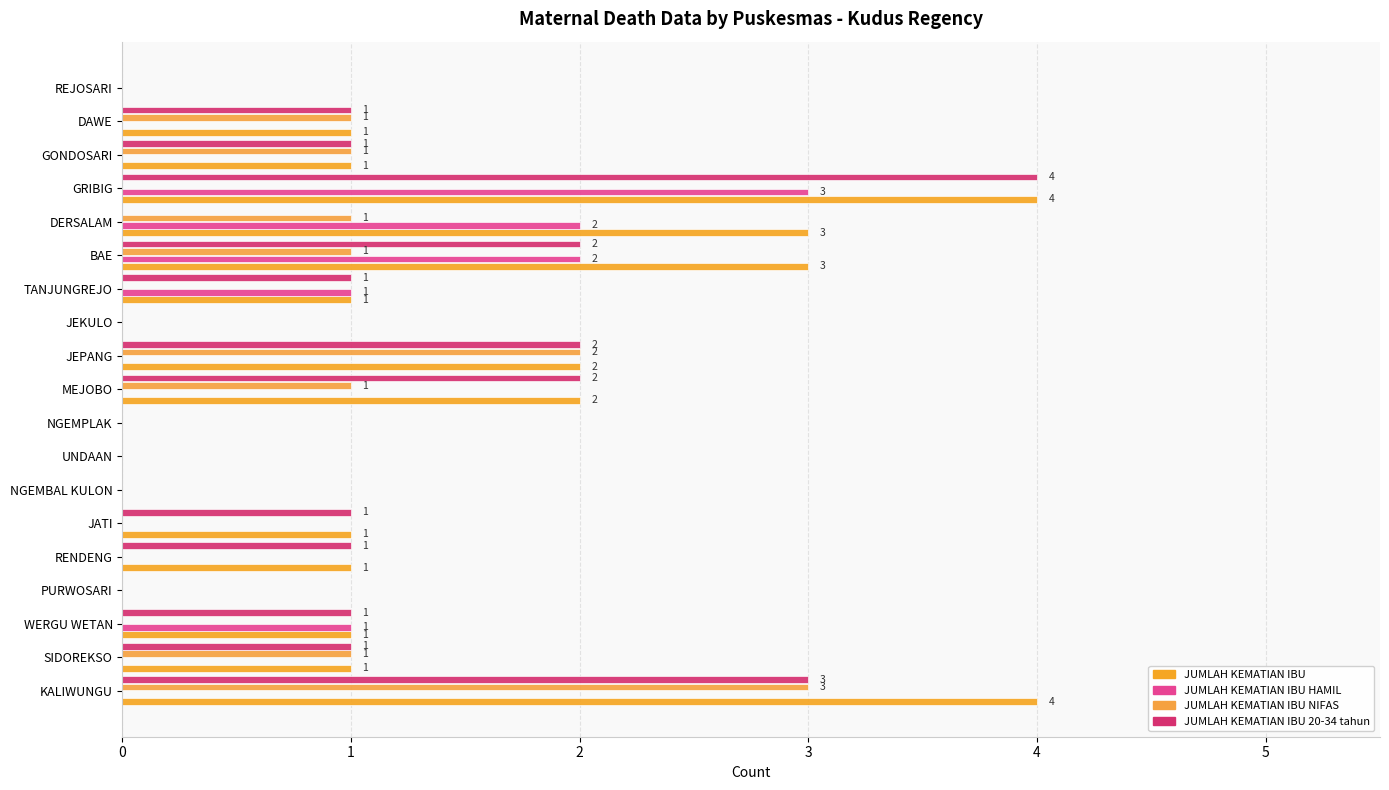

Where is JUMLAH KEMATIAN IBU 20-34 tahun nearest to the value 2?

MEJOBO